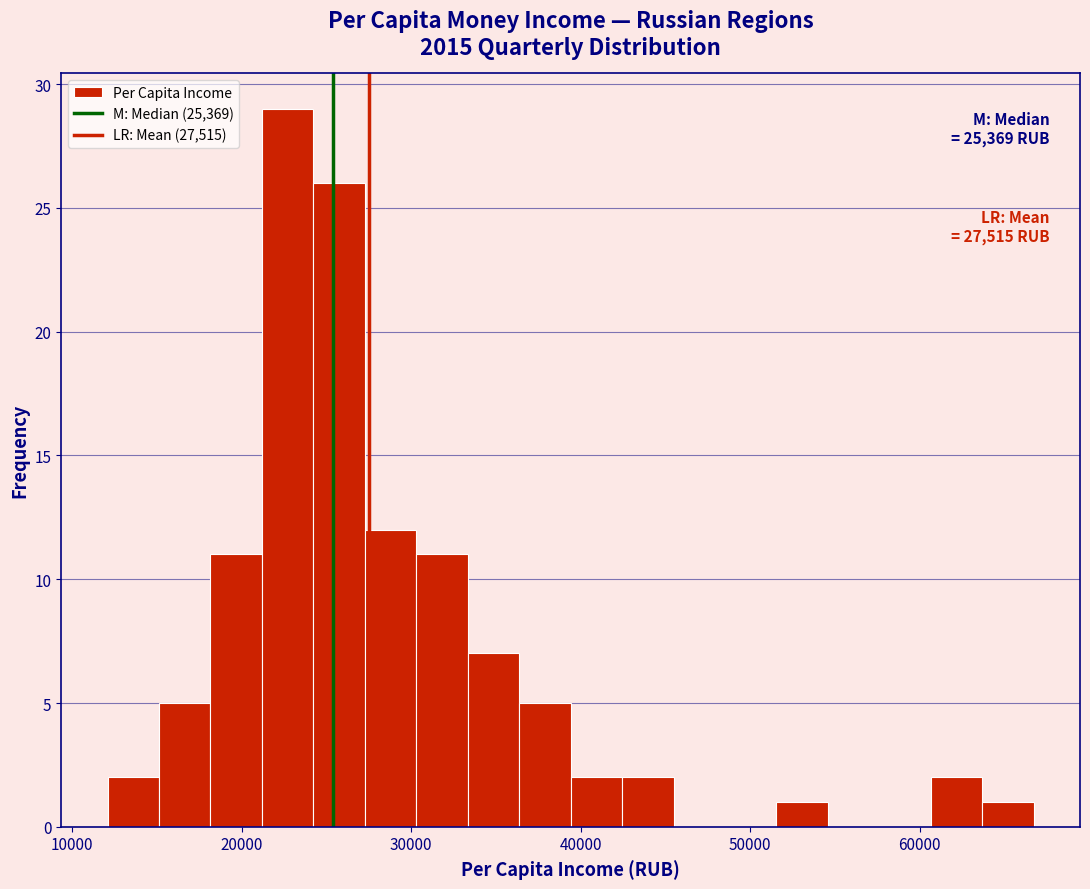

Read against the x-axis, roughly where is the centre of the tallest bar?

23000